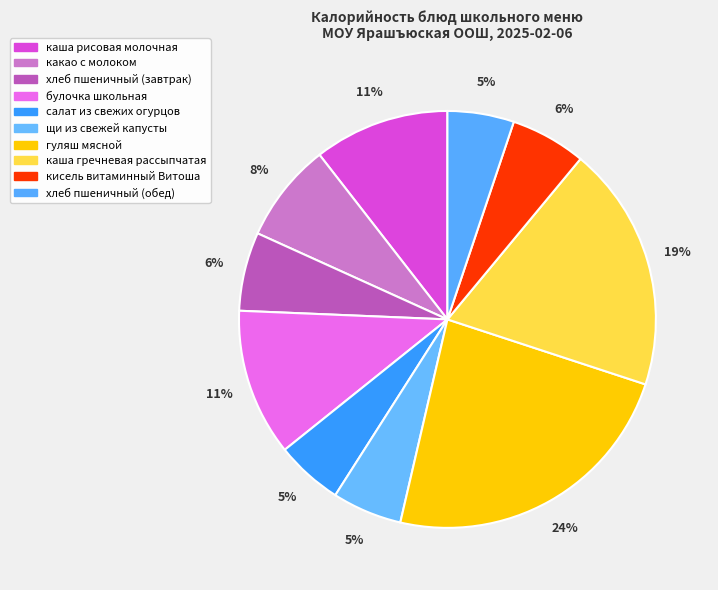

Rank the categories by value from lowest to highest.

хлеб пшеничный (обед), салат из свежих огурцов, щи из свежей капусты, кисель витаминный Витоша, хлеб пшеничный (завтрак), какао с молоком, каша рисовая молочная, булочка школьная, каша гречневая рассыпчатая, гуляш мясной